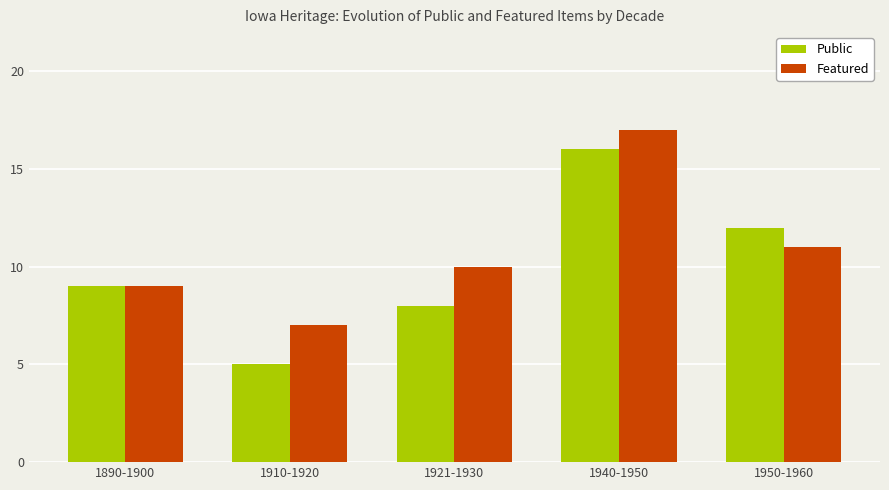

Rank the series at 1910-1920 from lowest to highest value.

Public, Featured